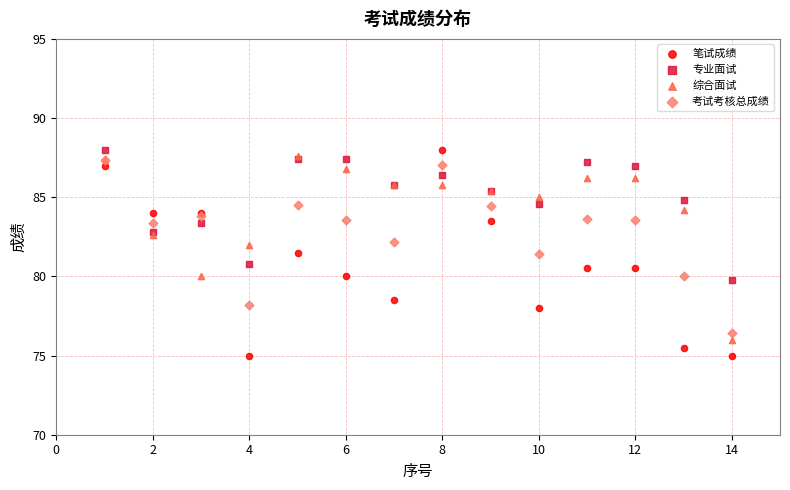

What are all the series names shown in the legend?

笔试成绩, 专业面试, 综合面试, 考试考核总成绩